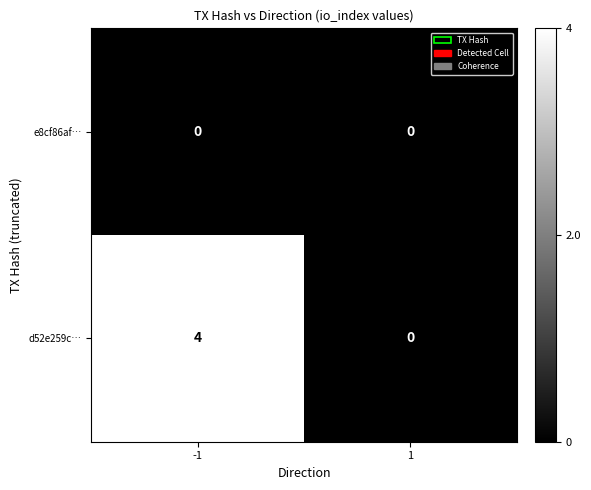

Read the d52e259c… value at -1.

4